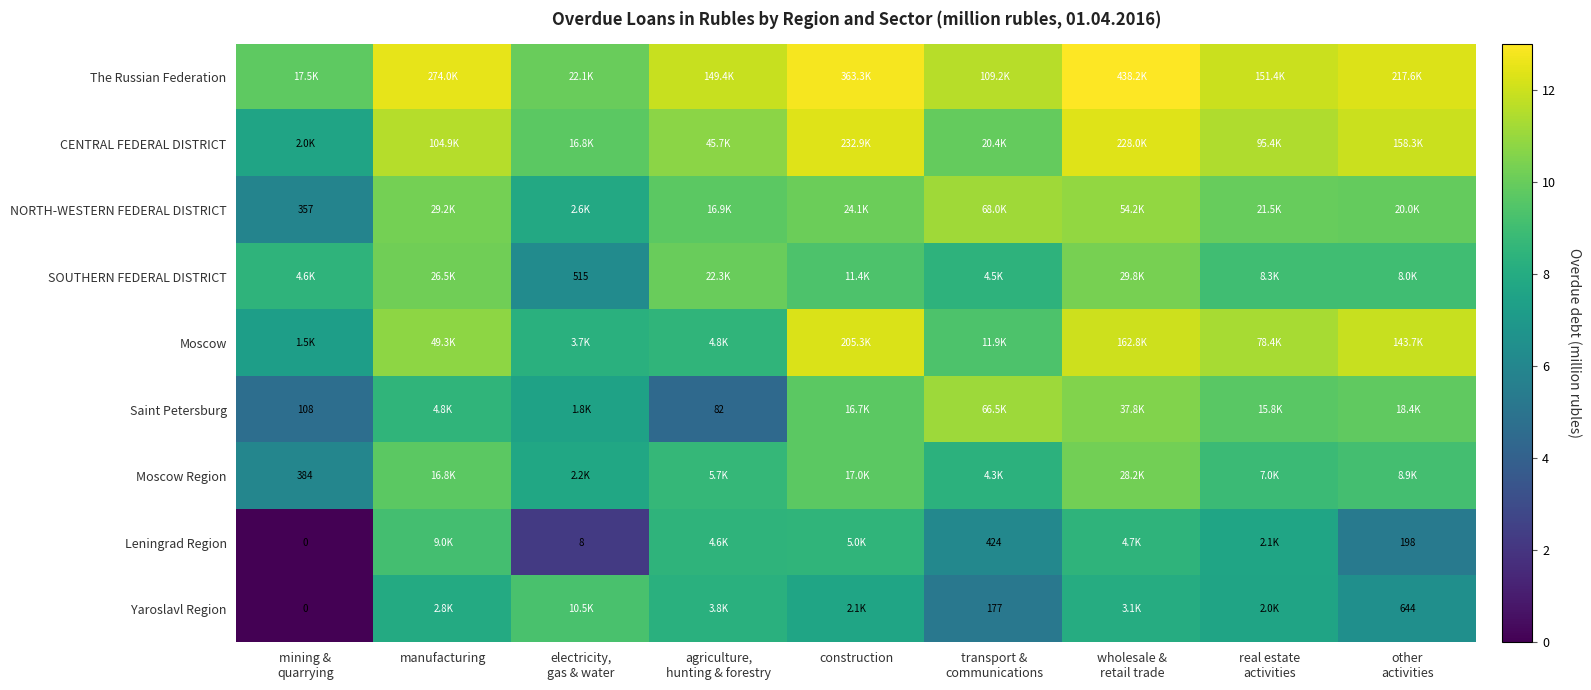

Which label corresponds to the smallest value in the chart?

mining &
quarrying